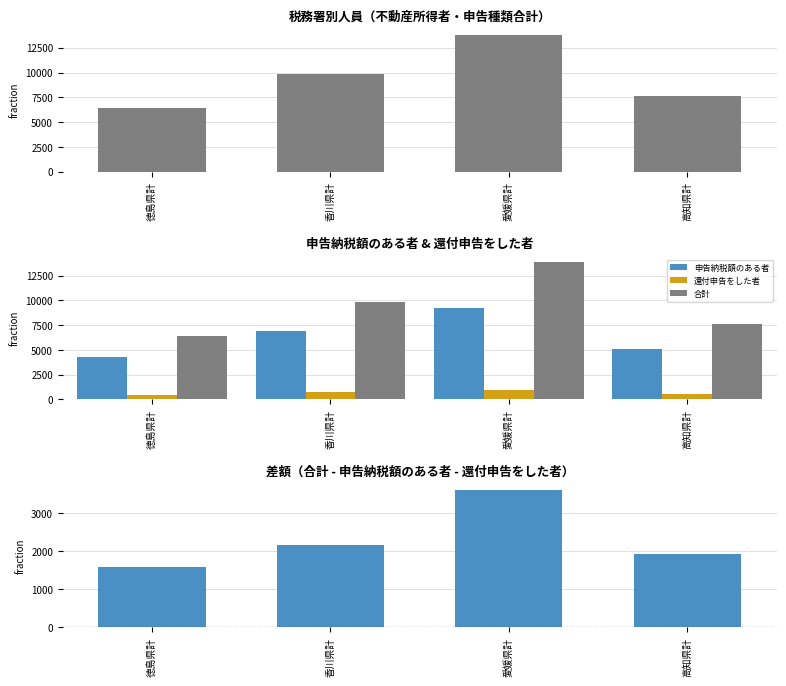

What is the total value across all series at 徳島県計?

12794